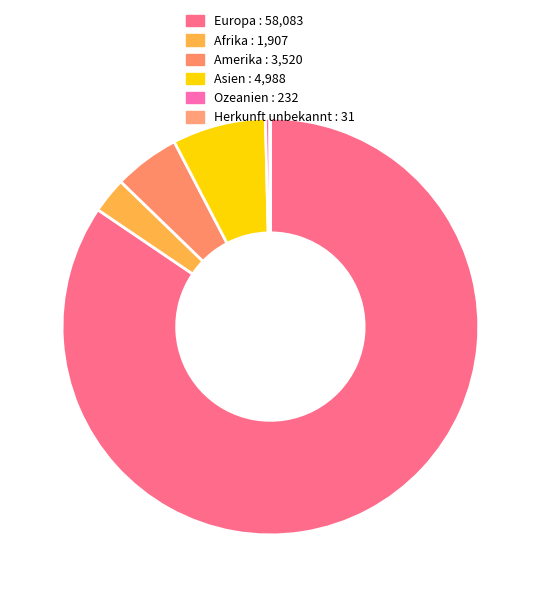

Which category accounts for the majority?

Europa